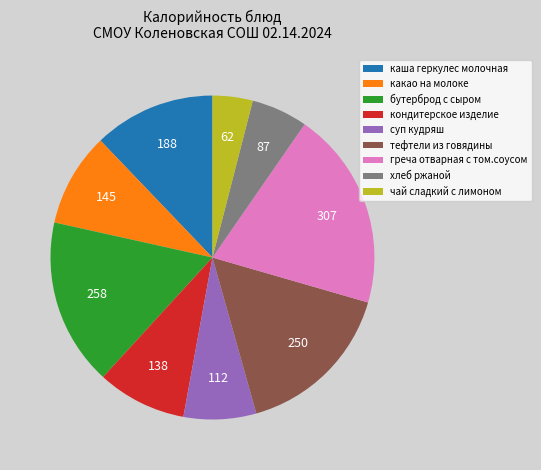

Approximately how many times larger is the value at тефтели из говядины compared to хлеб ржаной?

2.9